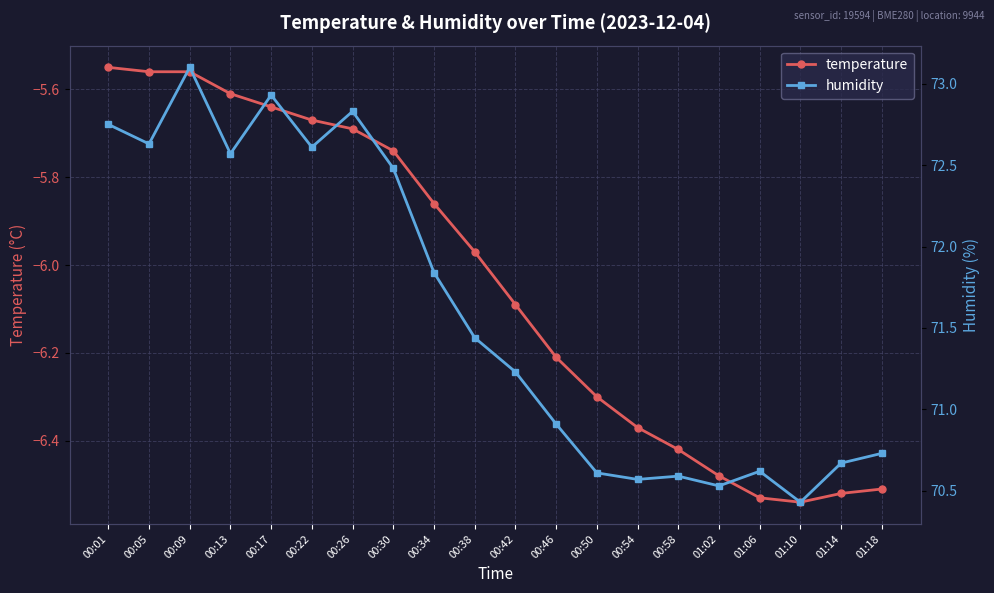

How many distinct data groups are displayed?

2